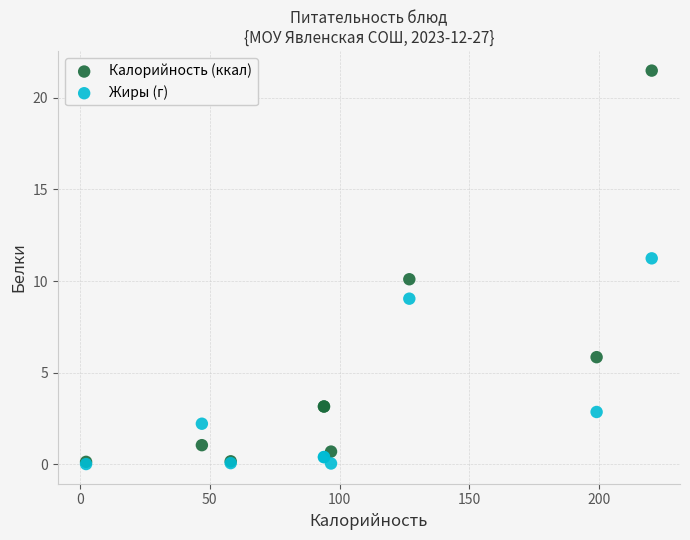

Which series reaches the maximum Y coordinate?

Калорийность (ккал)